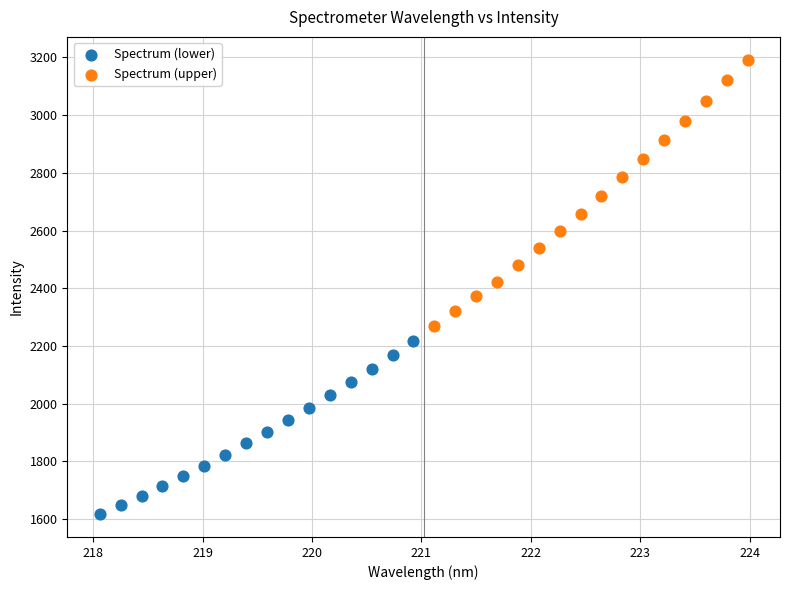

What are all the series names shown in the legend?

Spectrum (lower), Spectrum (upper)